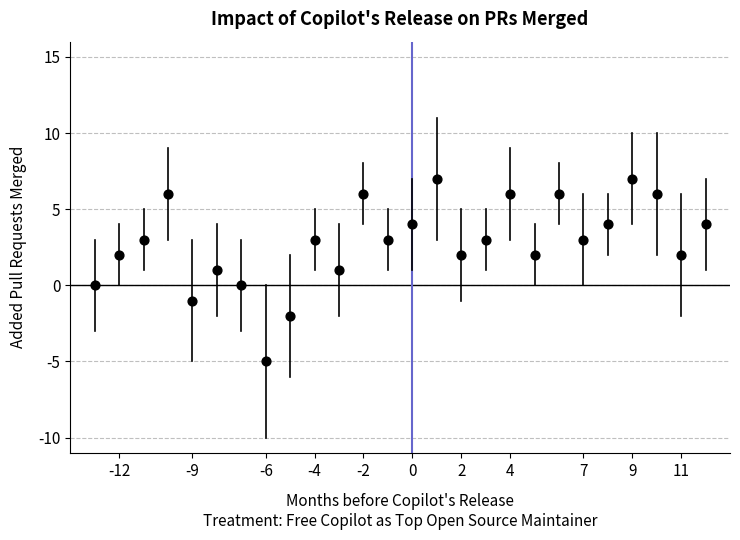

What is the range of Y values (max minus min)?

12